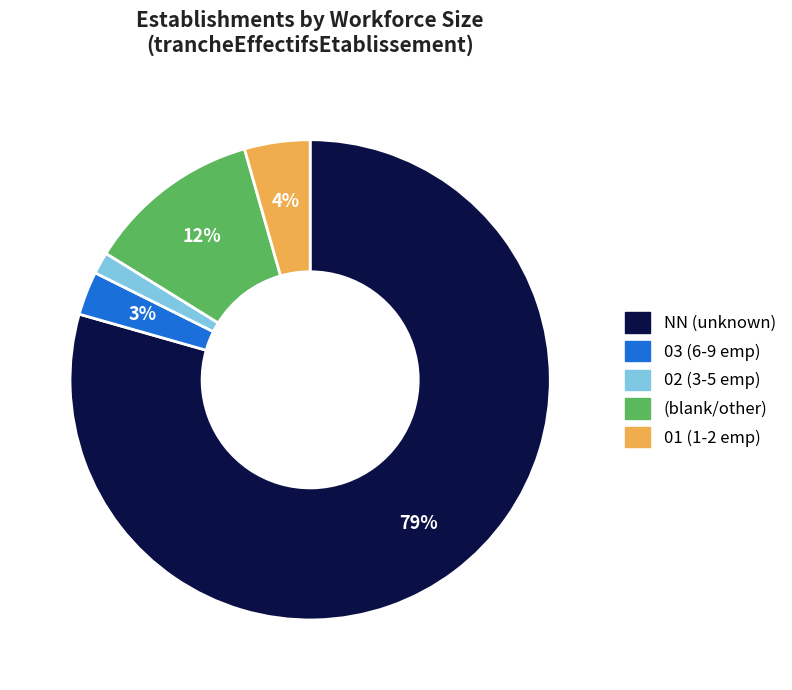

How many slices are in this pie chart?

5